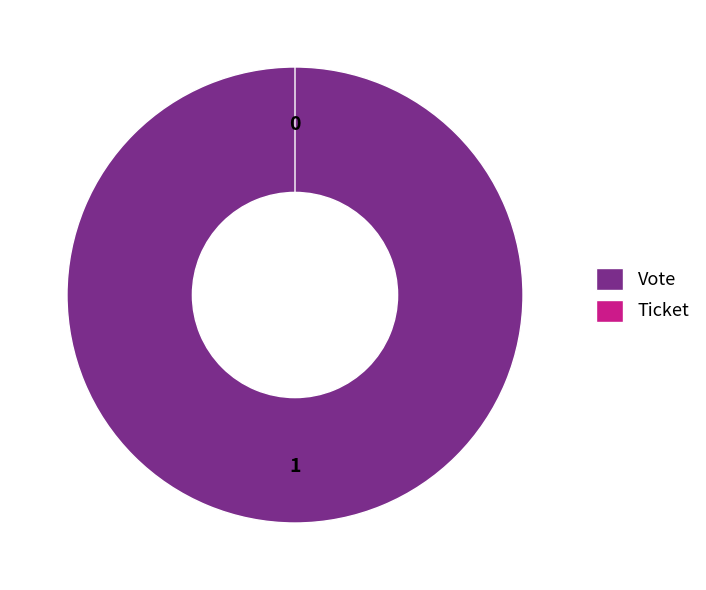

What is the change in value from Vote to Ticket?

-1